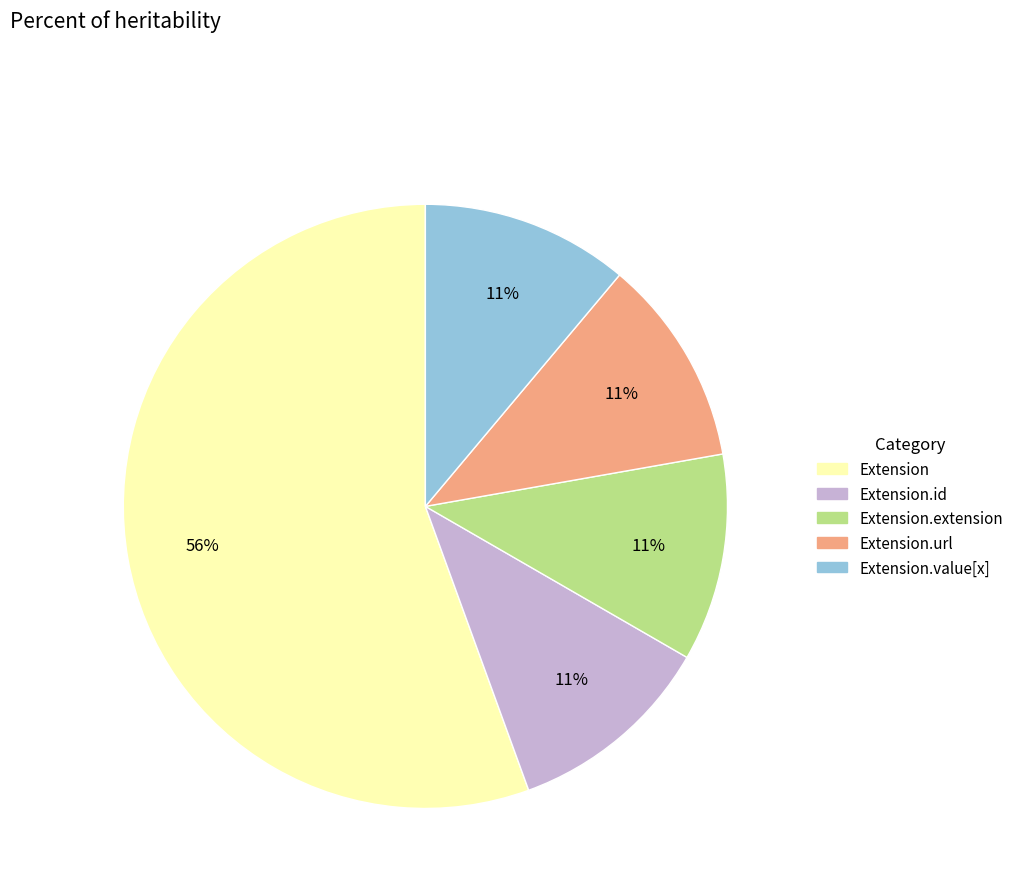

Does any single category account for the majority?

Yes